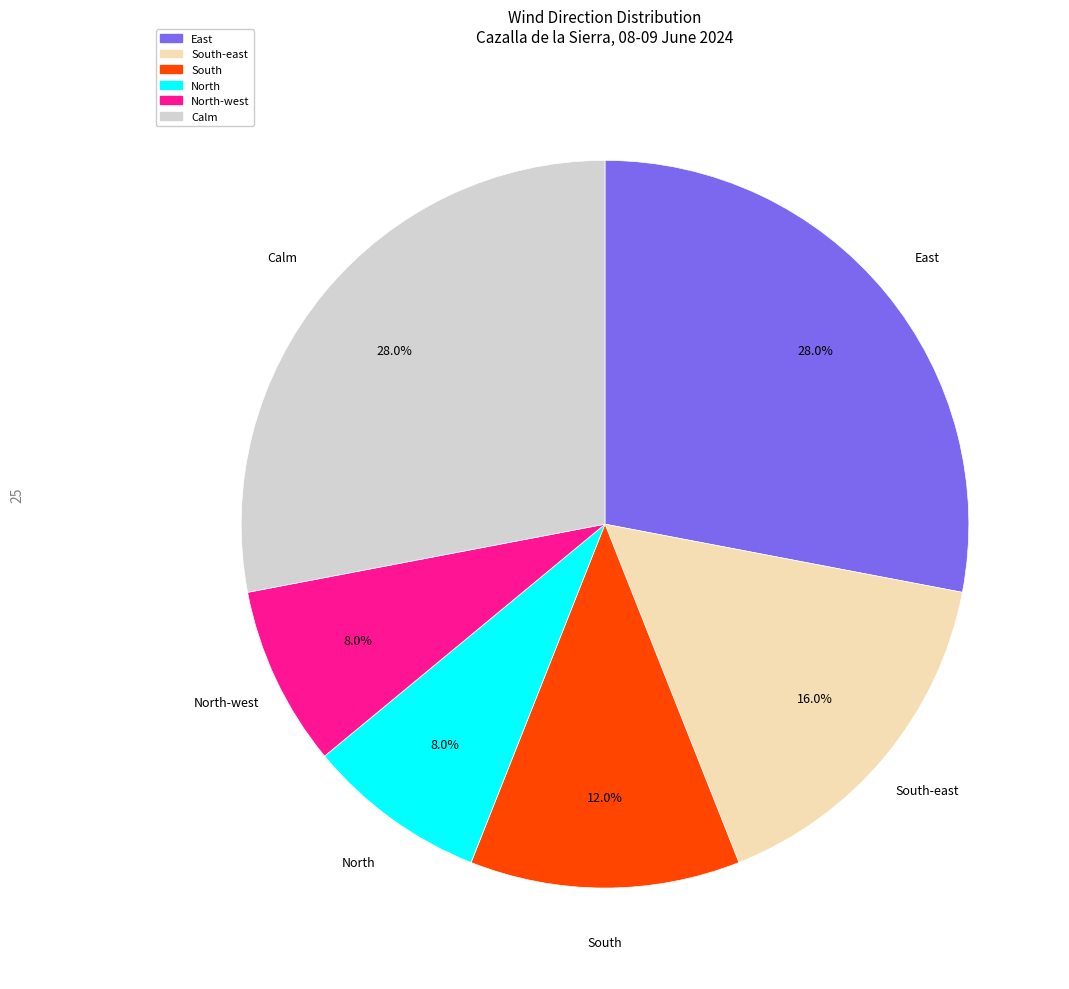

Is there a majority slice in this chart?

No